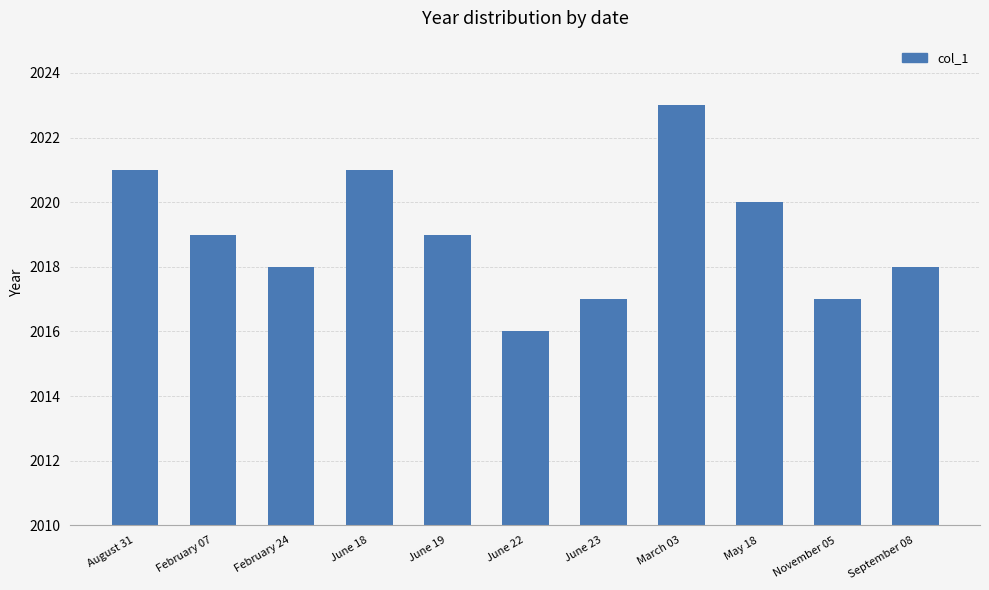

At which label does the data first exceed 2019?

August 31